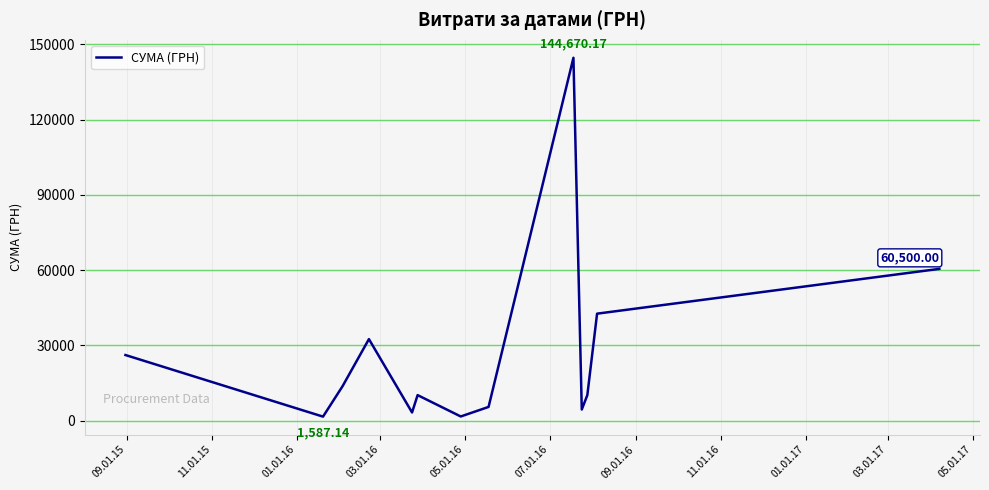

What is the greatest value displayed?

144670.2